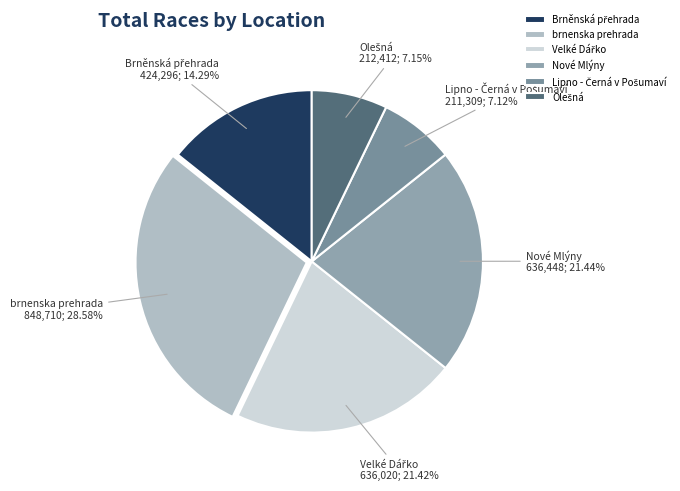

How many slices are in this pie chart?

6